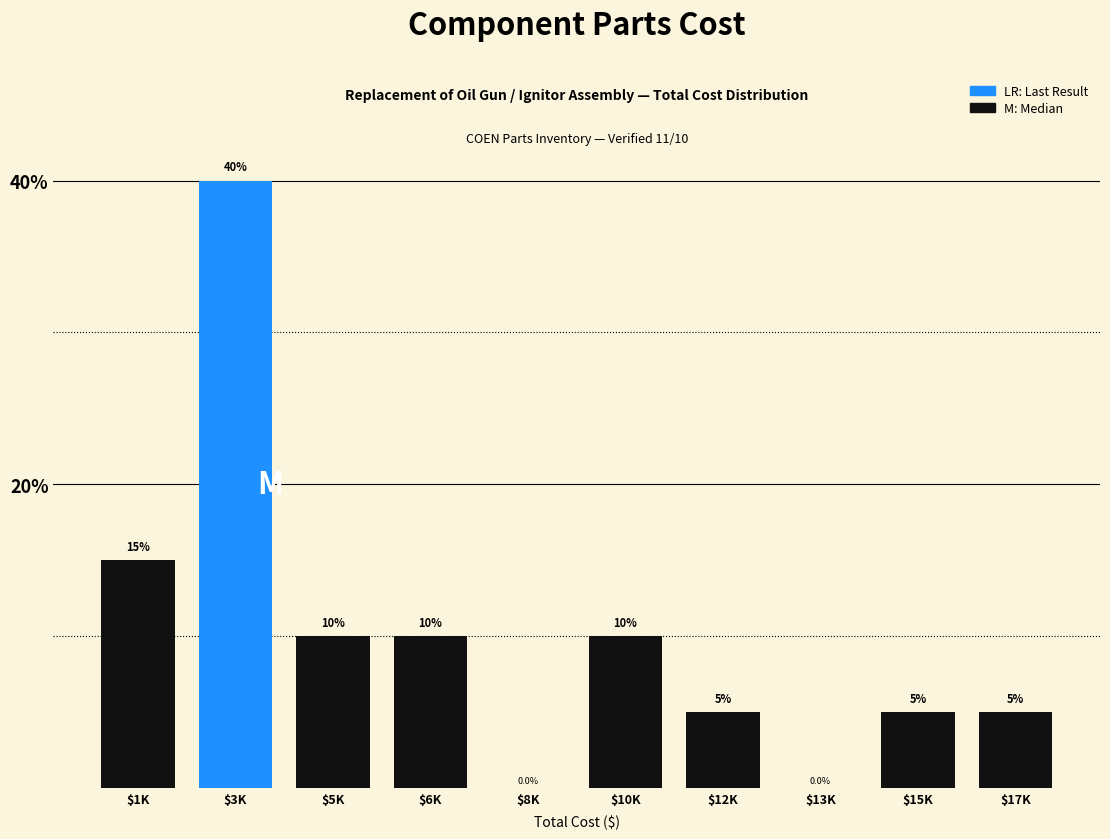

At which label is the value closest to 20?

$1K